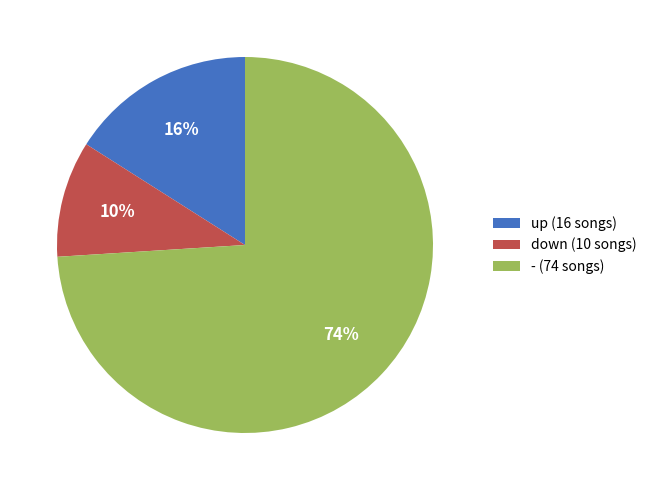

What is the largest slice in the pie chart?

-